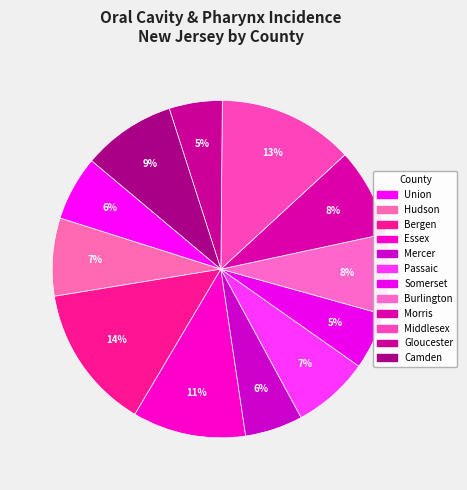

To the nearest percent, what is the average slice percentage?

8%